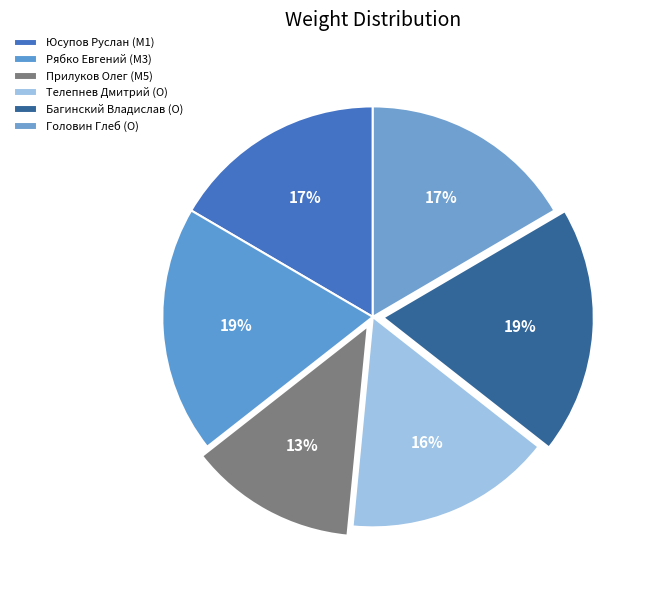

How many segments does this pie chart have?

6